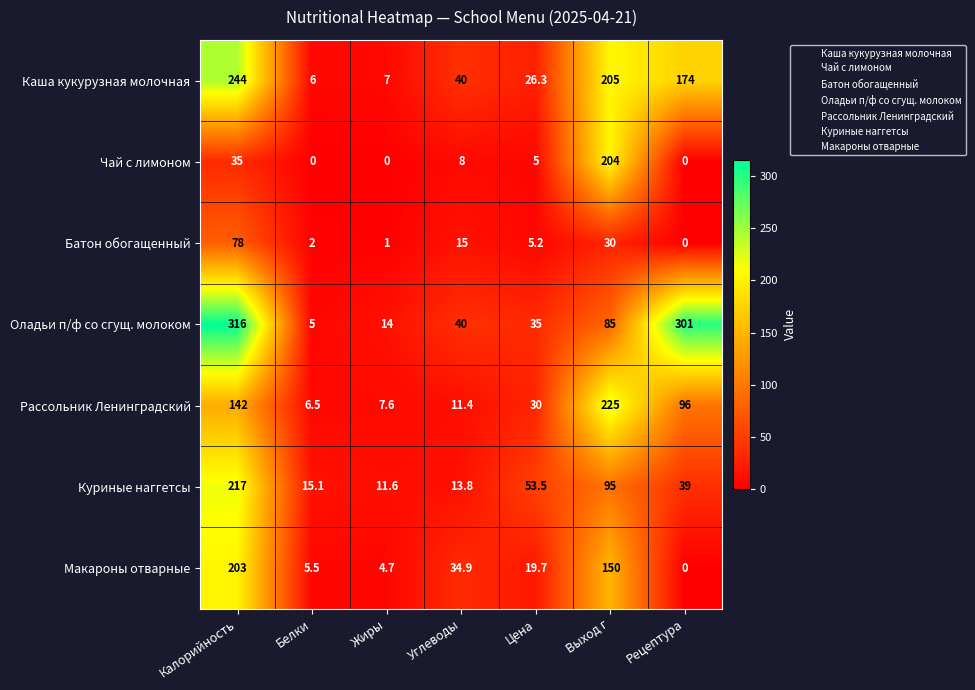

Where does the Батон обогащенный series first go above 5?

Калорийность